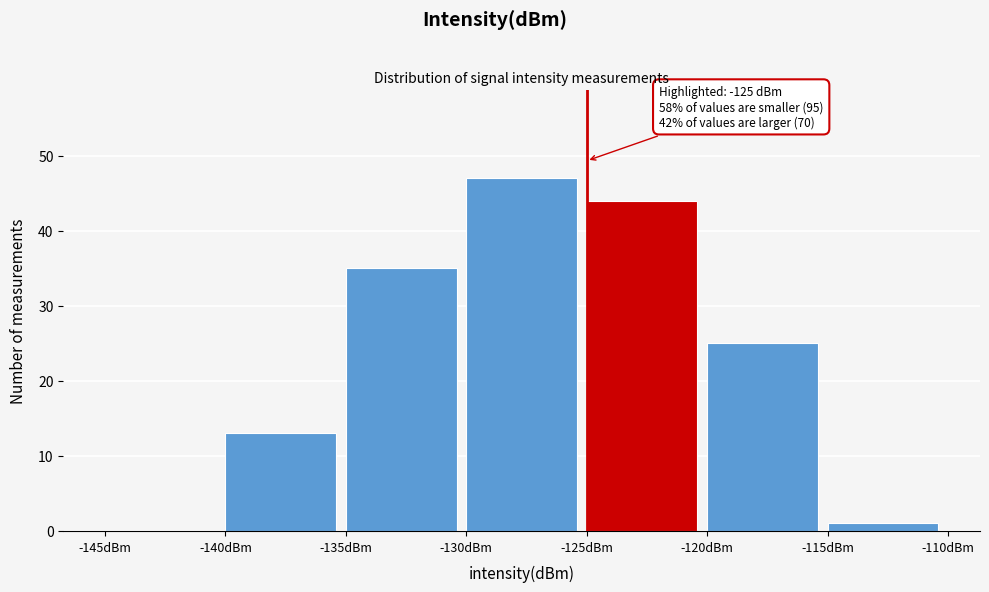

Which range on the x-axis has the tallest bar?

-130 to -125